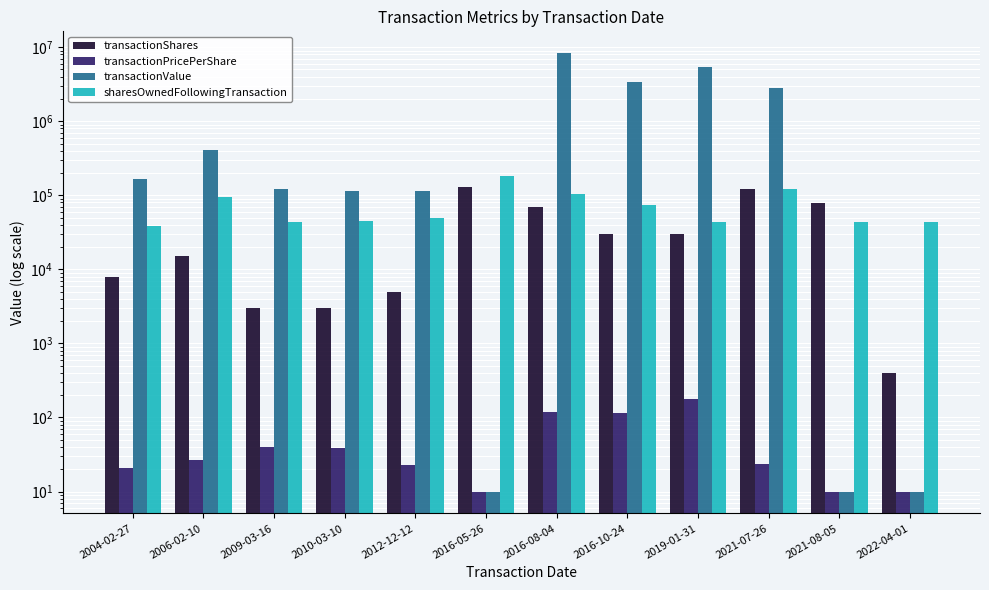

Where does the transactionPricePerShare series first go above 26?

2006-02-10